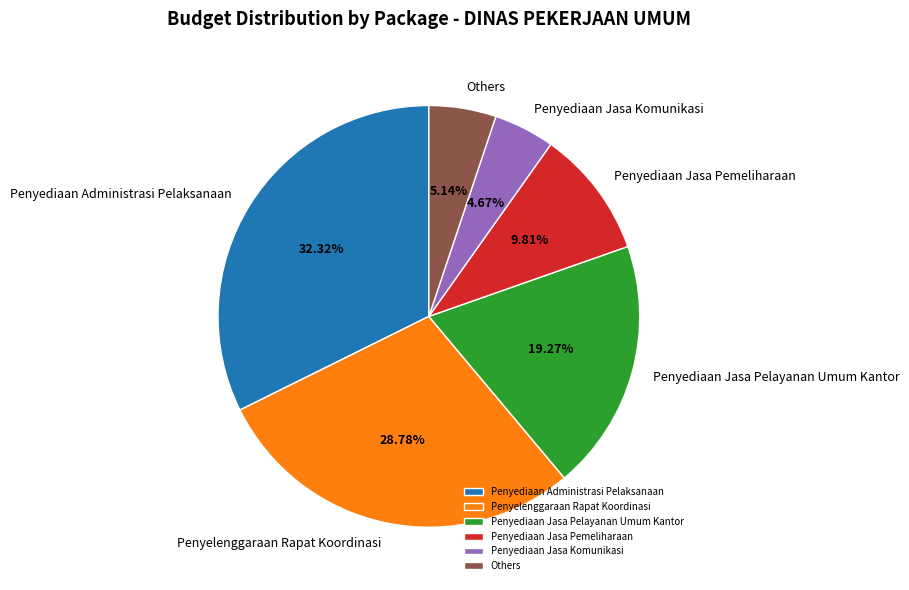

Count the number of slices in the pie.

6